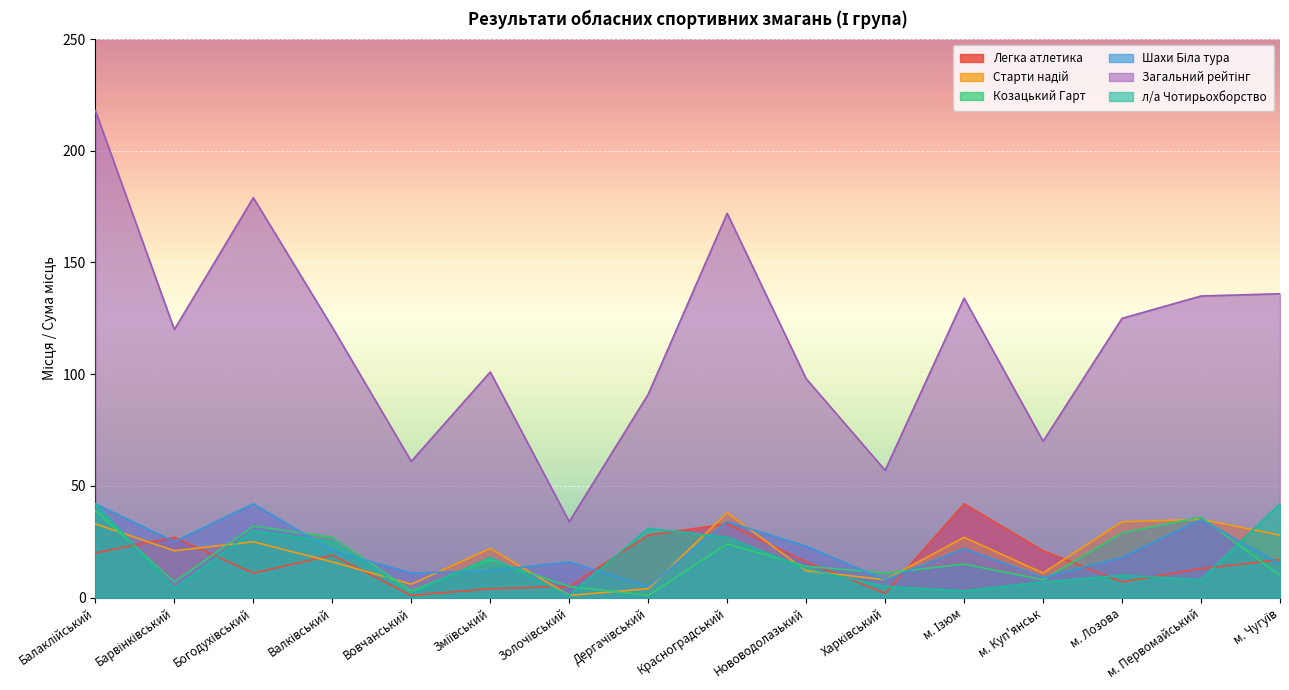

Is the value of Загальний рейтінг at Зміївський greater than the value of Старти надій at Красноградський?

Yes